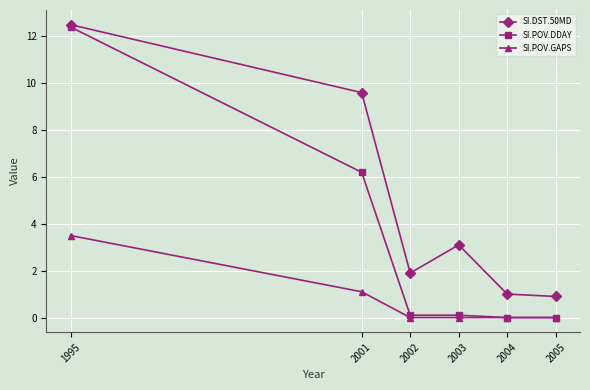

What is the maximum value for SI.POV.GAPS?

3.5